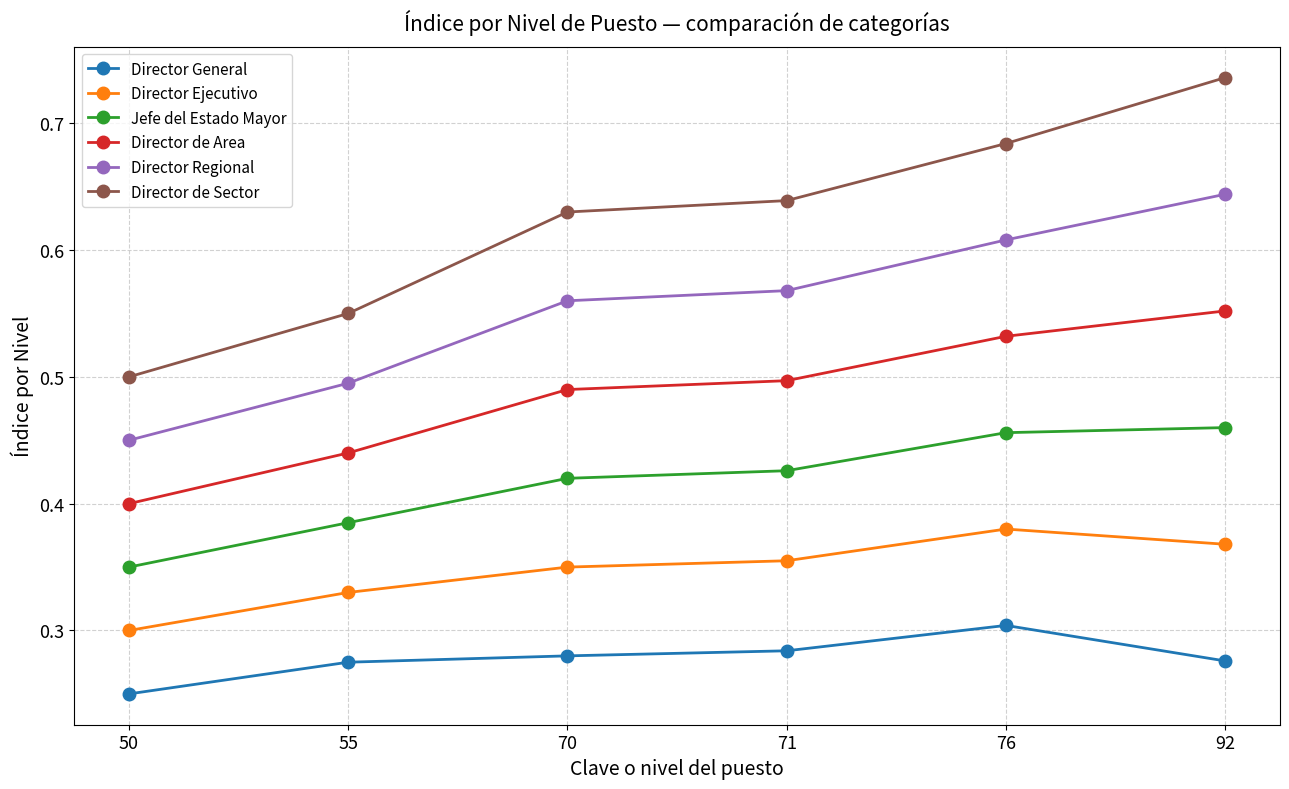

What is the sum of the Director de Area values at 55 and 71?

0.9